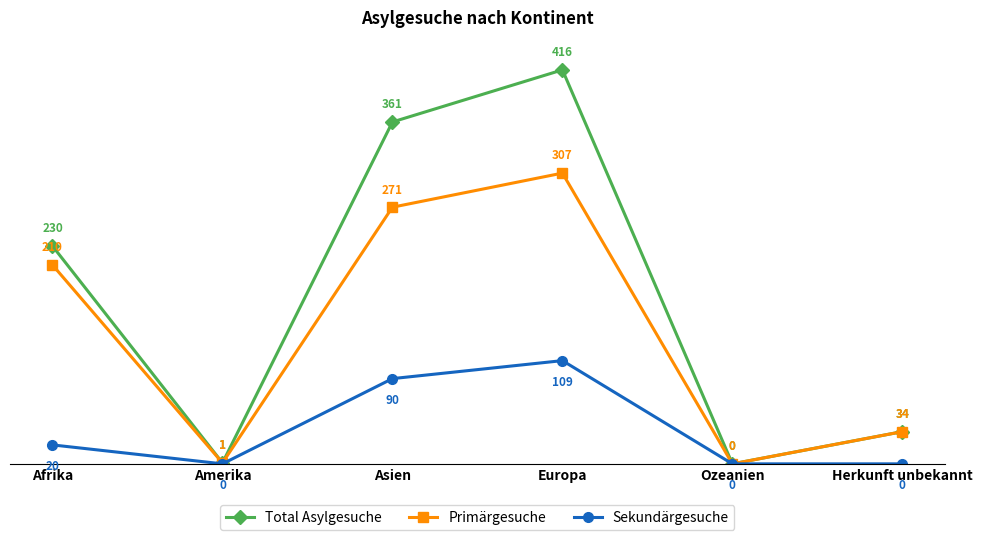

At which label does Sekundärgesuche reach its peak?

Europa